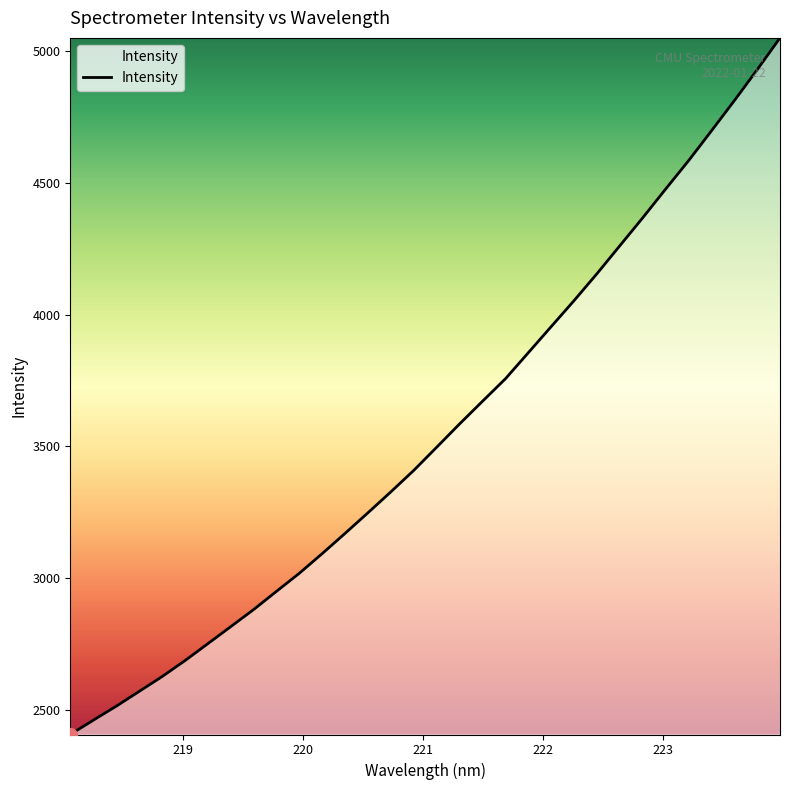

What is the smallest value displayed?

2406.7